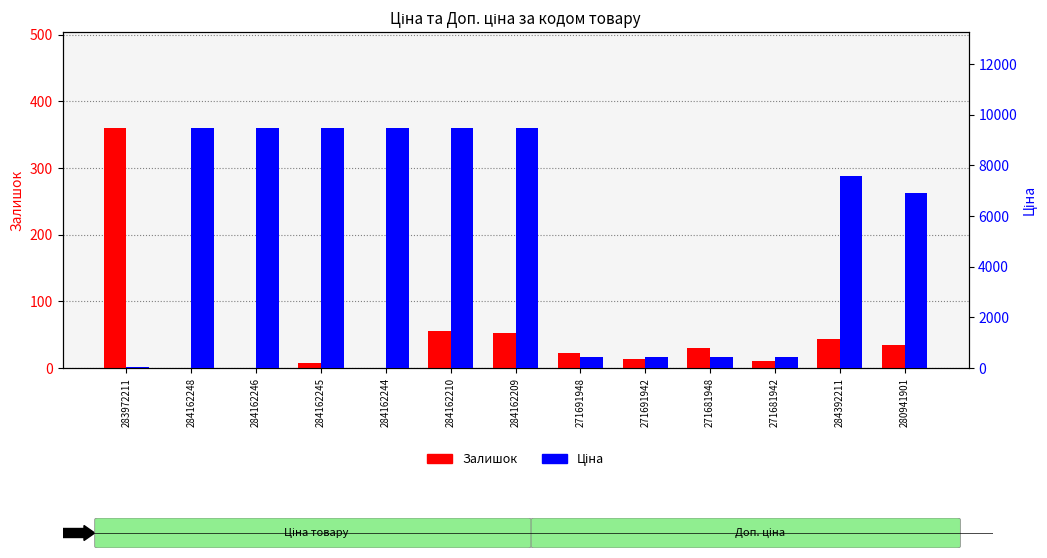

Between 283972211 and 284162244, which series saw the biggest shift?

Ціна